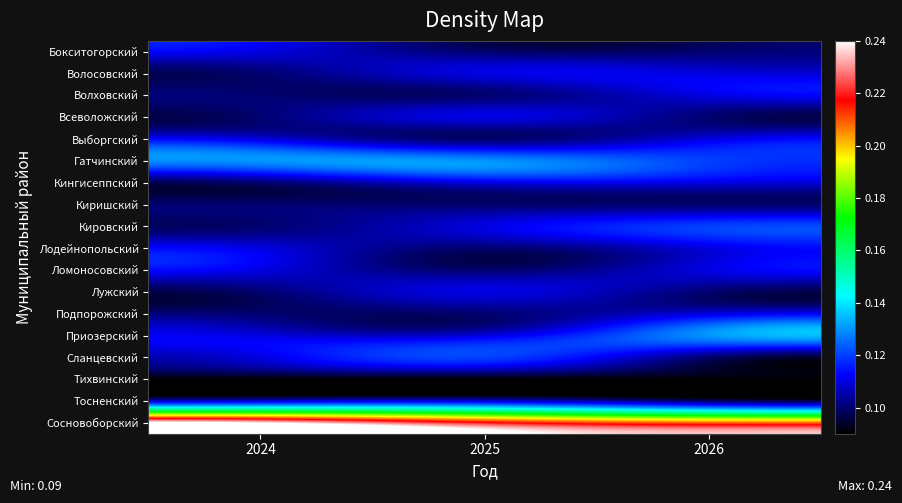

Reading left to right, list all the values displayed in this chart.

Бокситогорский: 2024=0.1	2025=0.1	2026=0.1
Волосовский: 2024=0.1	2025=0.1	2026=0.1
Волховский: 2024=0.1	2025=0.1	2026=0.1
Всеволожский: 2024=0.1	2025=0.1	2026=0.1
Выборгский: 2024=0.1	2025=0.1	2026=0.1
Гатчинский: 2024=0.1	2025=0.1	2026=0.1
Кингисеппский: 2024=0.1	2025=0.1	2026=0.1
Киришский: 2024=0.1	2025=0.1	2026=0.1
Кировский: 2024=0.1	2025=0.1	2026=0.1
Лодейнопольский: 2024=0.1	2025=0.1	2026=0.1
Ломоносовский: 2024=0.1	2025=0.1	2026=0.1
Лужский: 2024=0.1	2025=0.1	2026=0.1
Подпорожский: 2024=0.1	2025=0.1	2026=0.1
Приозерский: 2024=0.1	2025=0.1	2026=0.1
Сланцевский: 2024=0.1	2025=0.1	2026=0.1
Тихвинский: 2024=0.1	2025=0.1	2026=0.1
Тосненский: 2024=0.1	2025=0.1	2026=0.1
Сосновоборский: 2024=0.2	2025=0.2	2026=0.2